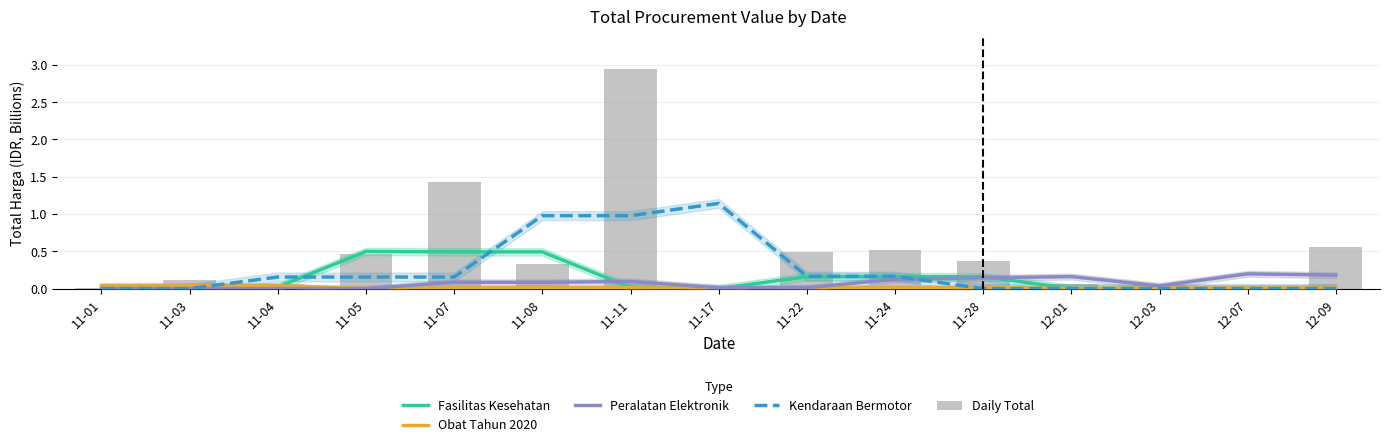

Which series has the widest spread of values?

Daily Total